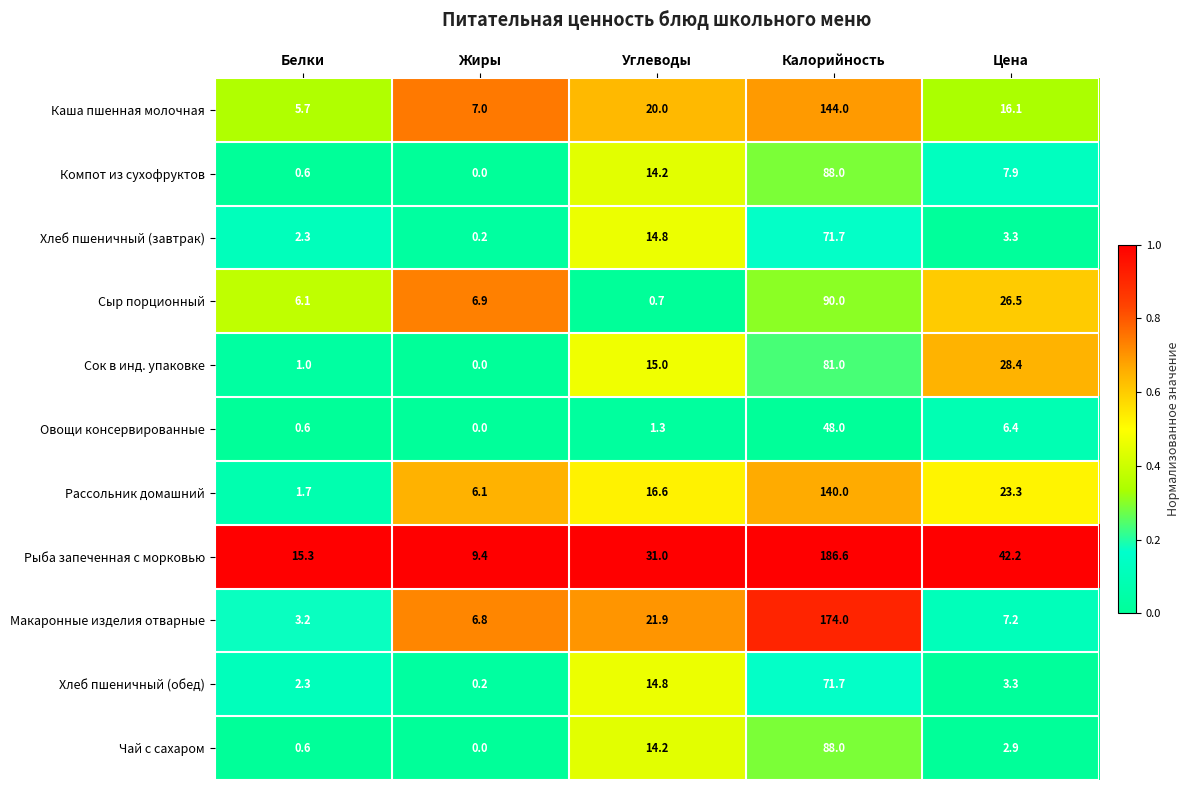

The value of Рыба запеченная с морковью at Белки is 8.7. True or false?

False